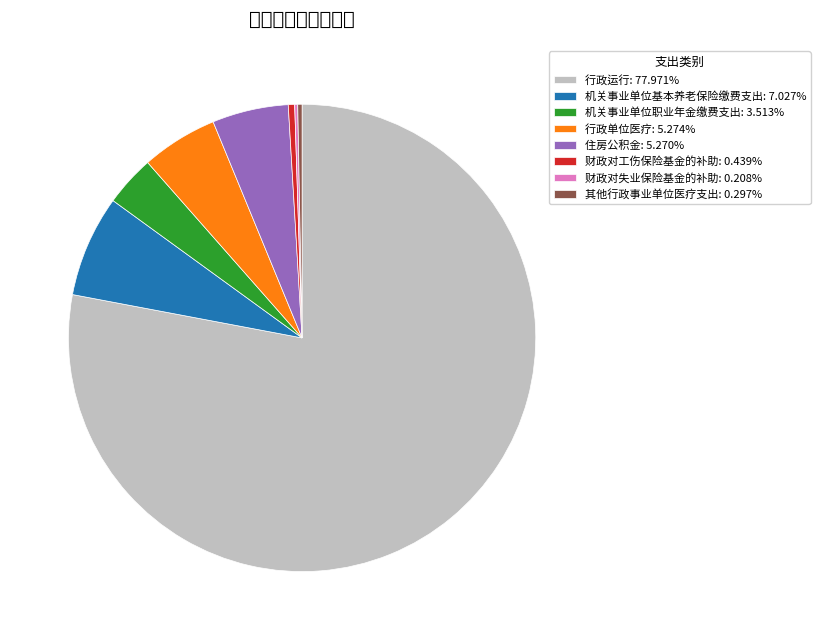

Combined, do 行政运行 and 住房公积金 account for over 50%?

Yes